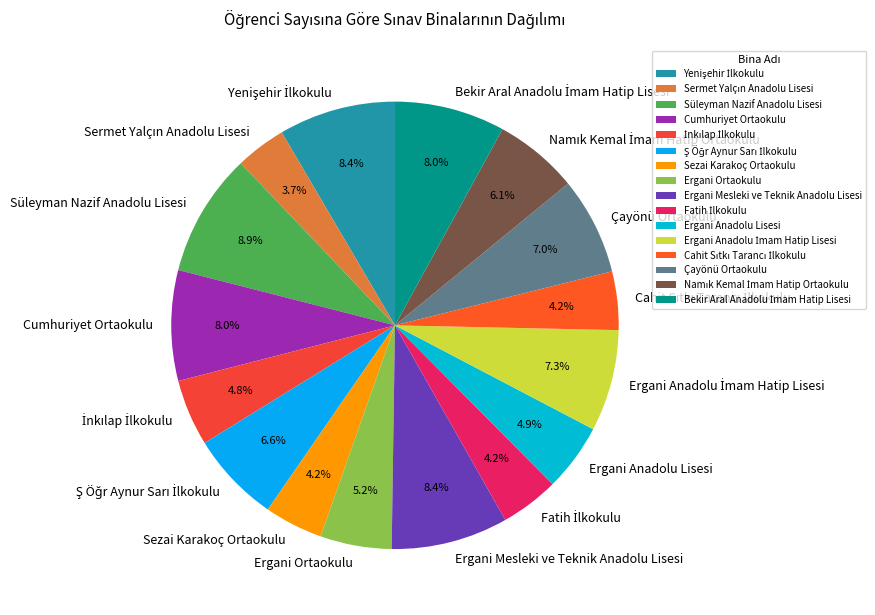

To the nearest percent, what is the average slice percentage?

6%